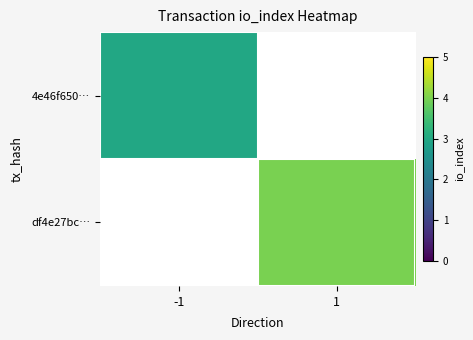

How many series are shown in this chart?

2